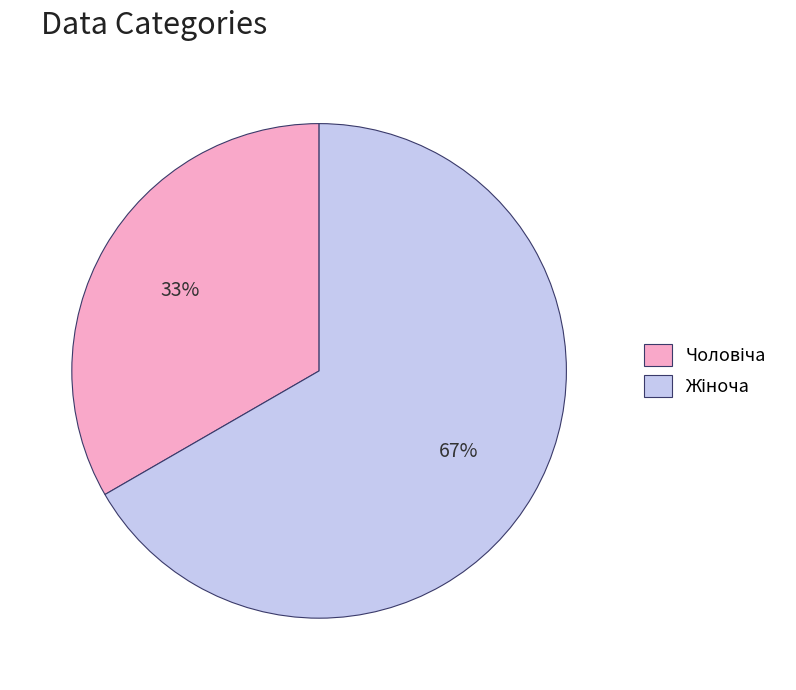

To the nearest percent, what is the average slice percentage?

50%